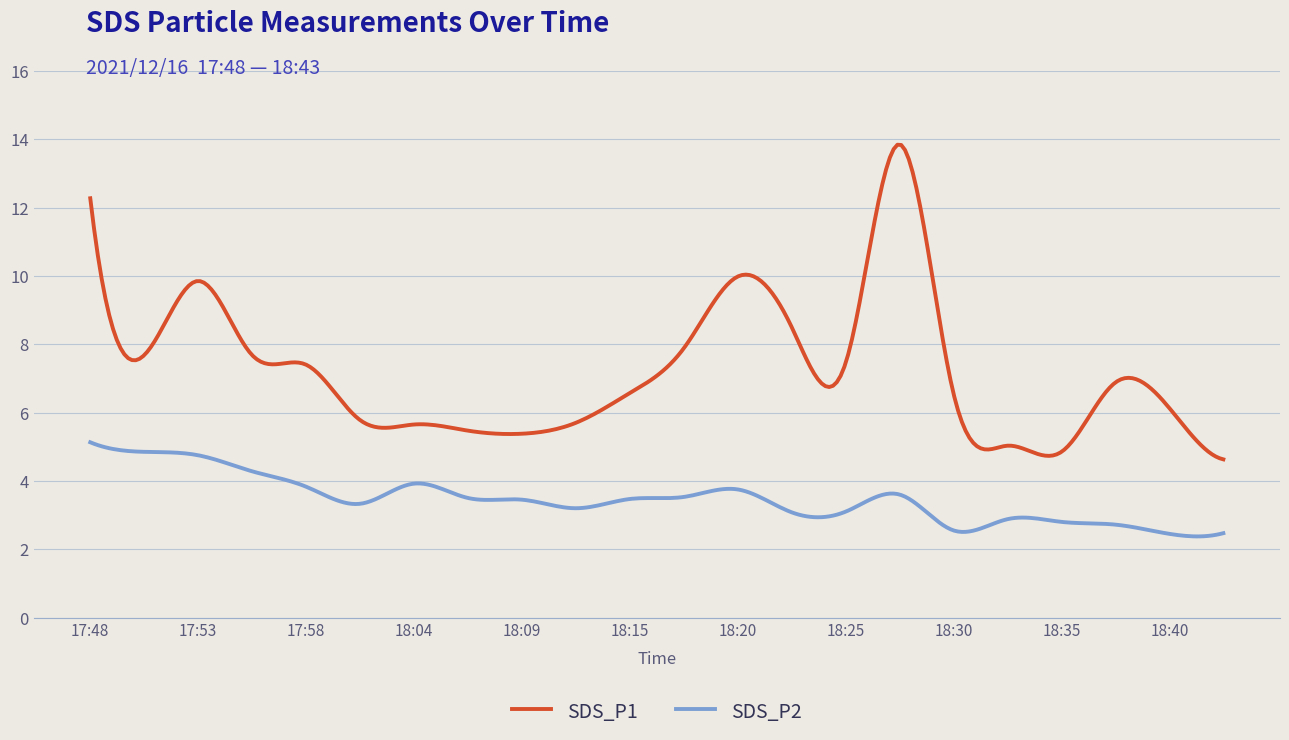

Which series has the largest total across all categories?

SDS_P1